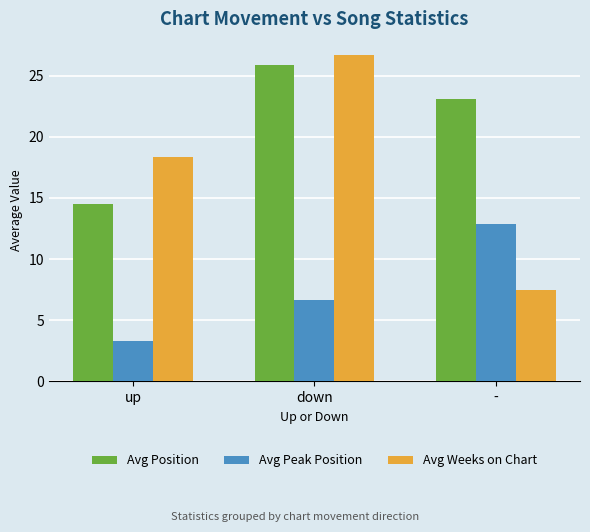

What is the spread (max minus min) of values at down?

20.0